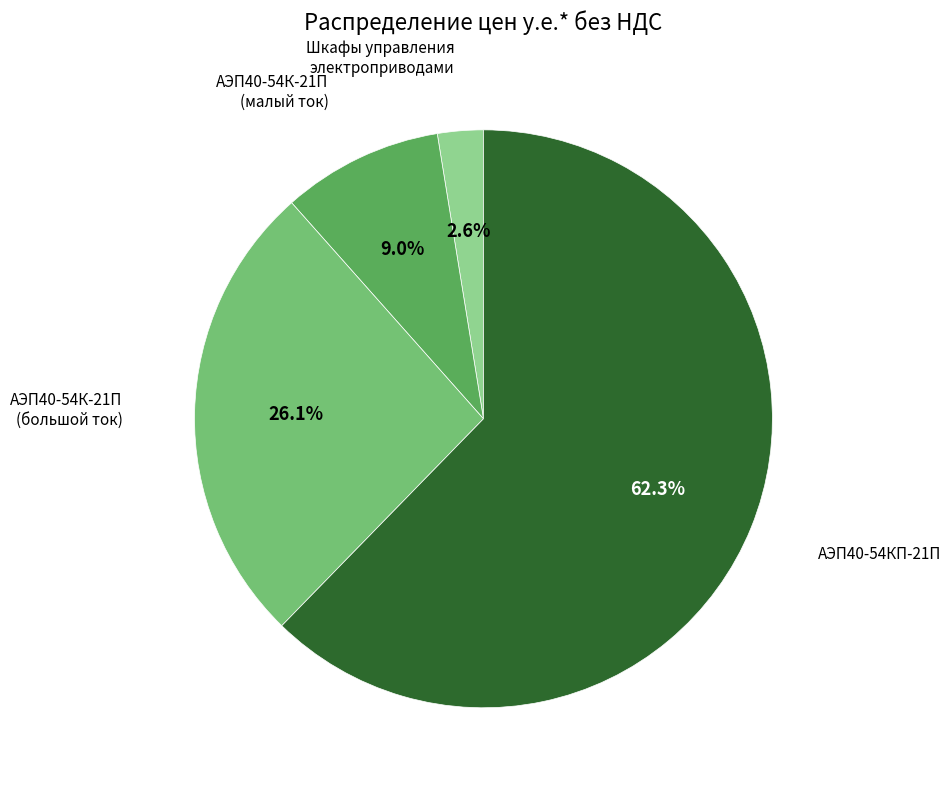

Is there a majority slice in this chart?

Yes